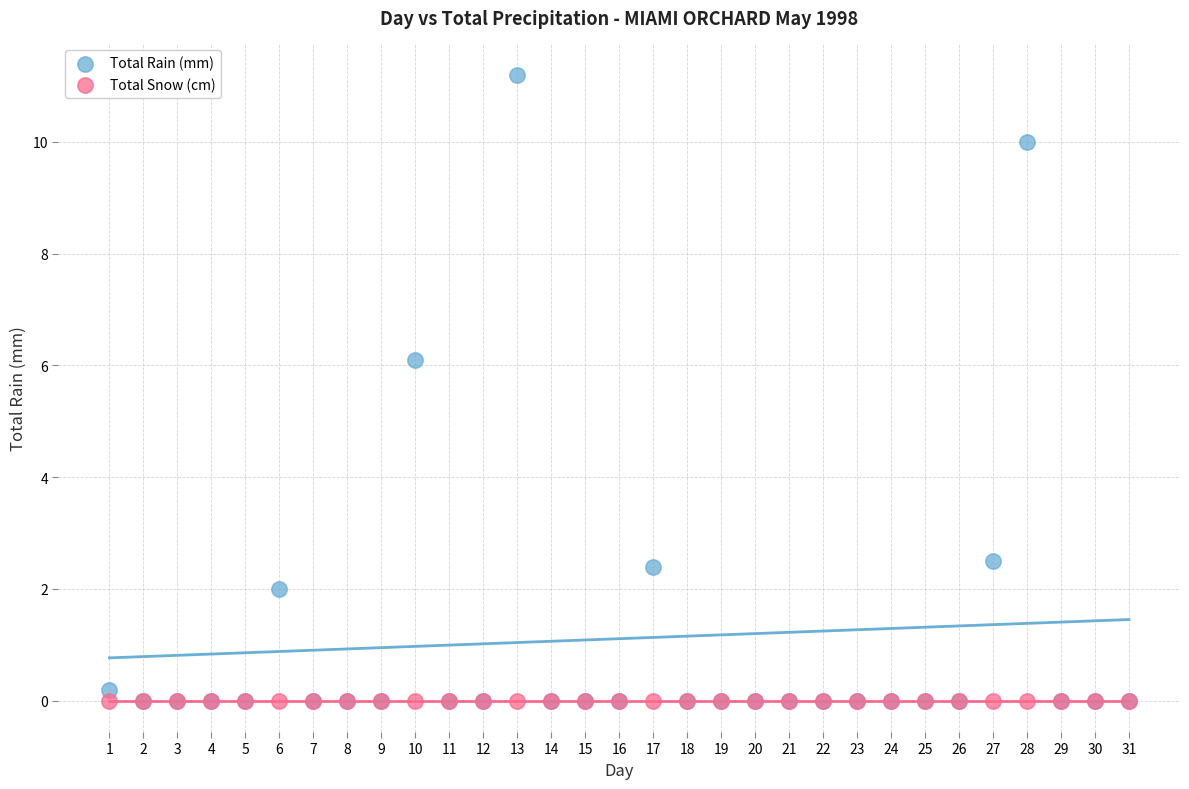

Which series contains the highest Y value?

Total Rain (mm)